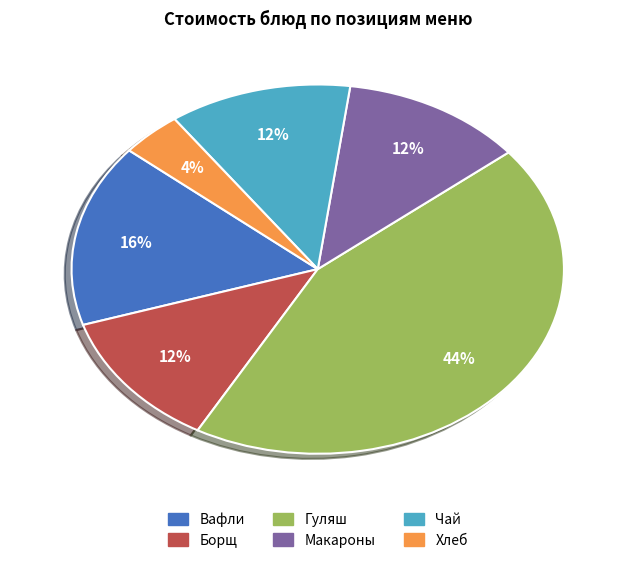

Is there any slice that represents more than half of the pie?

No